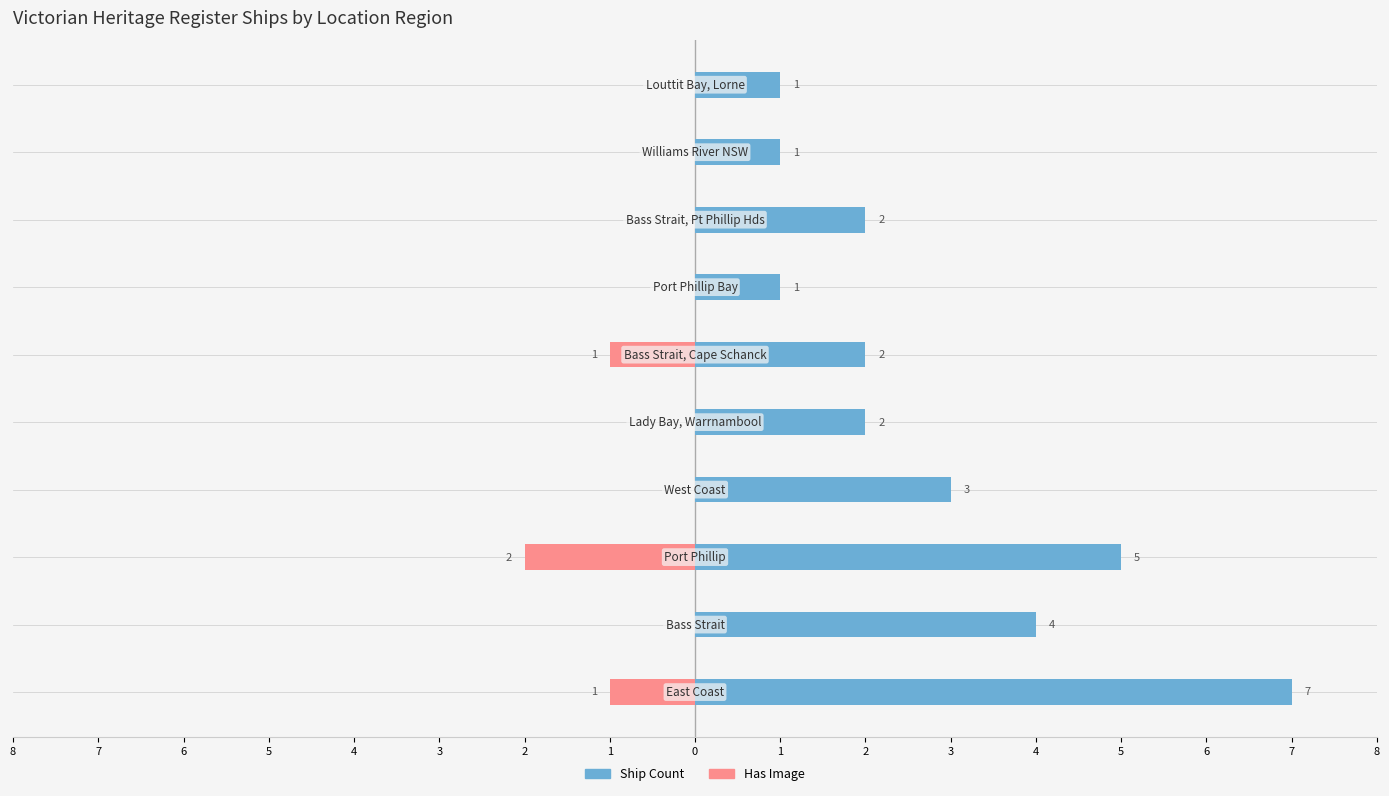

Reading right to left, transcribe all the data shown in this chart.

Ship Count: 1=1	0=1	1=2	2=1	3=2	4=2	5=3	6=5	7=4	8=7
Has Image: 1=0	0=0	1=0	2=0	3=-1	4=0	5=0	6=-2	7=0	8=-1